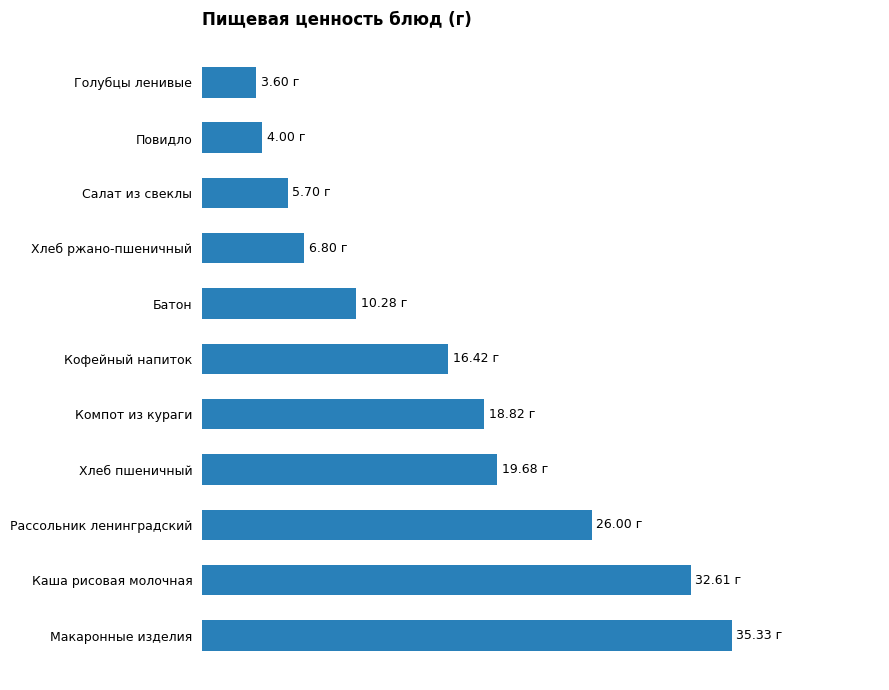

What is the greatest value displayed?

35.3